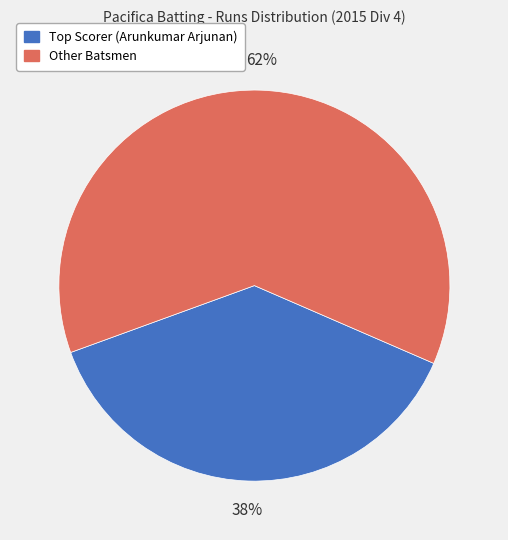

Rank the categories by value from highest to lowest.

Other Batsmen, Top Scorer (Arunkumar Arjunan)